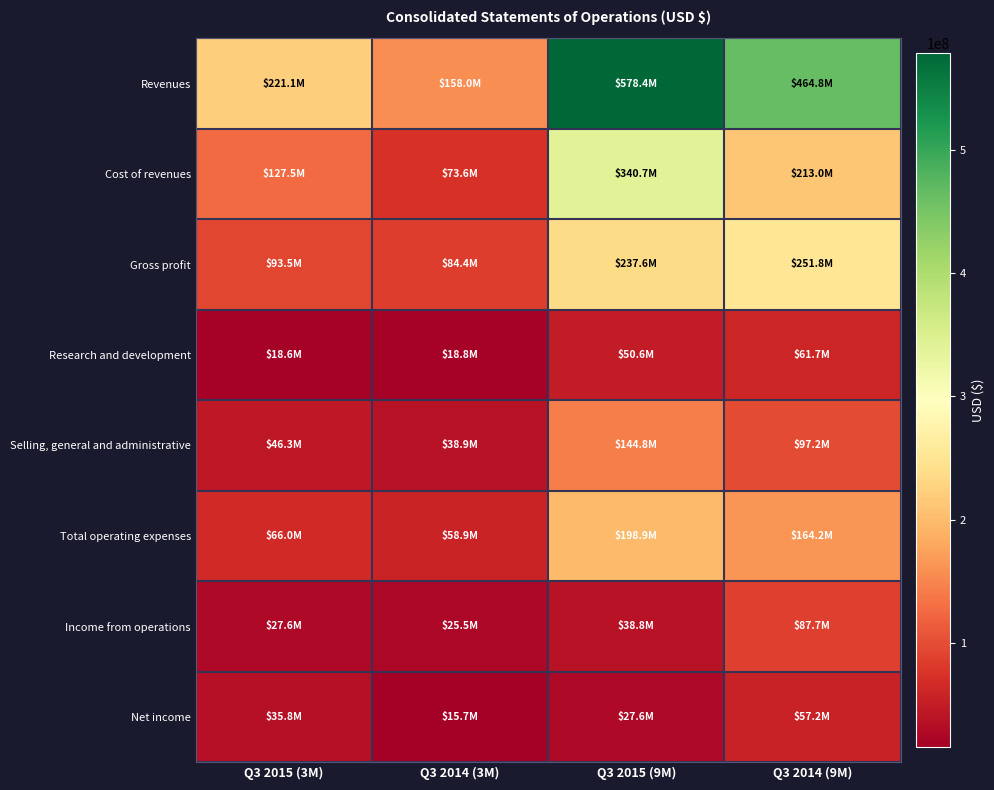

How many categories are shown in the chart?

4